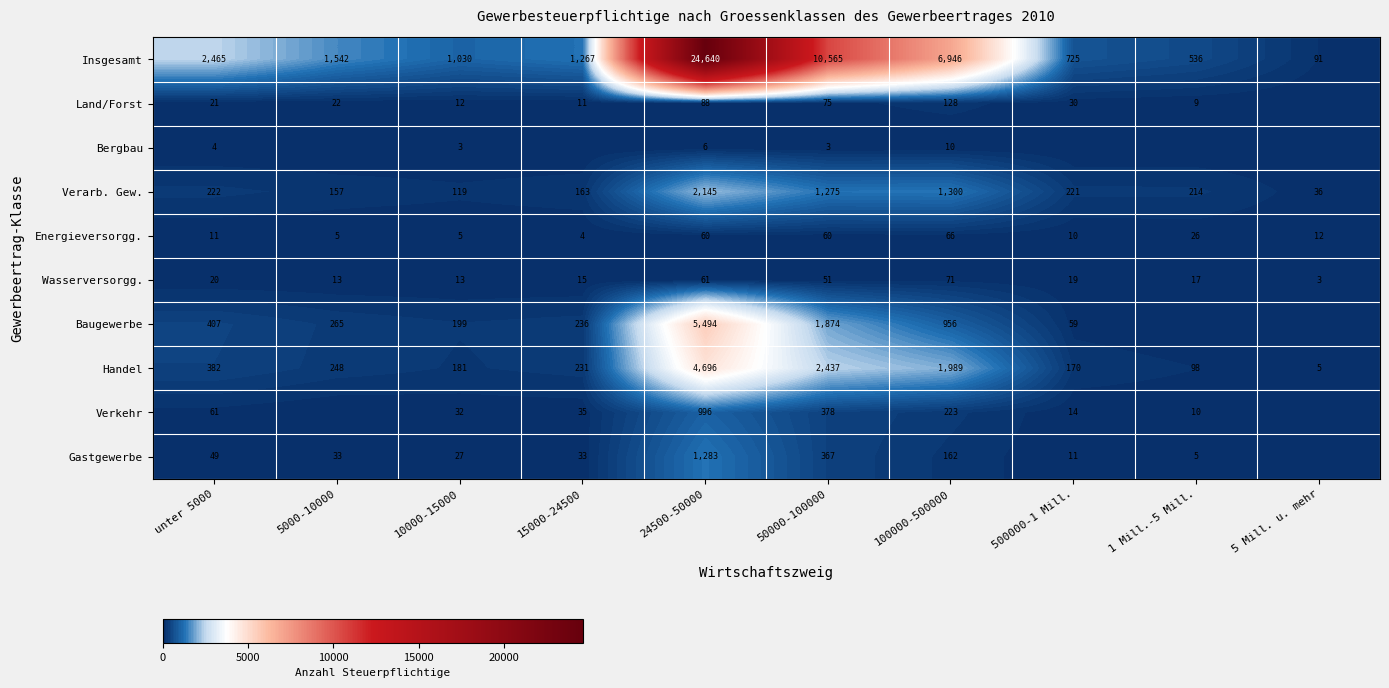

Is it true that Energieversorgg. equals 12 at 5 Mill. u. mehr?

True